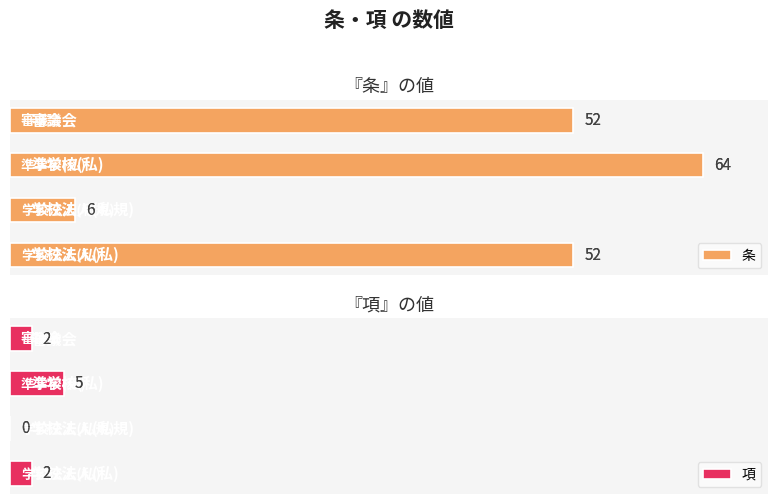

What is the difference between the 条 values at 1 and 3?

46